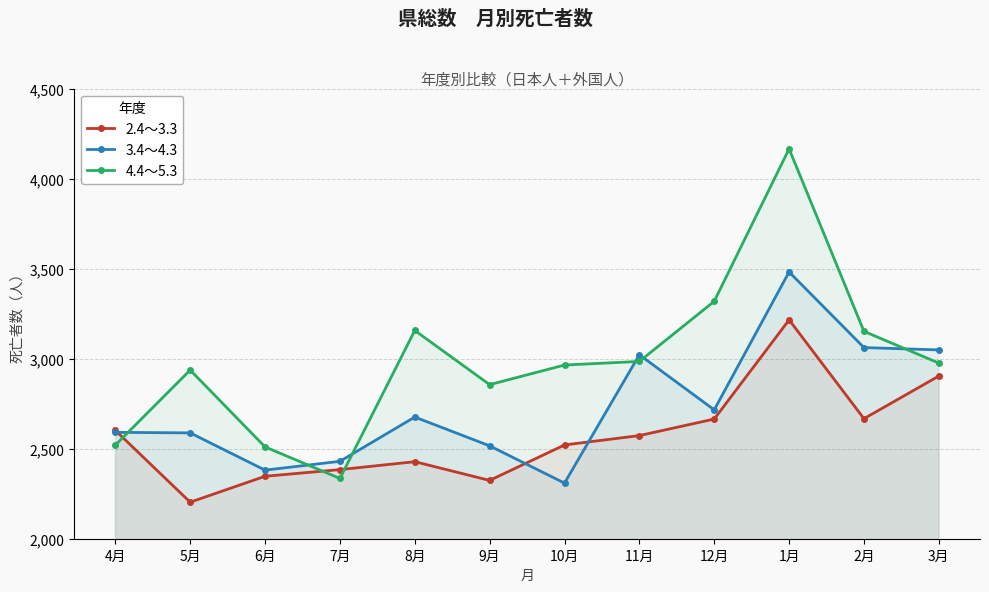

How many data points in 4.4～5.3 are above 2976?

5